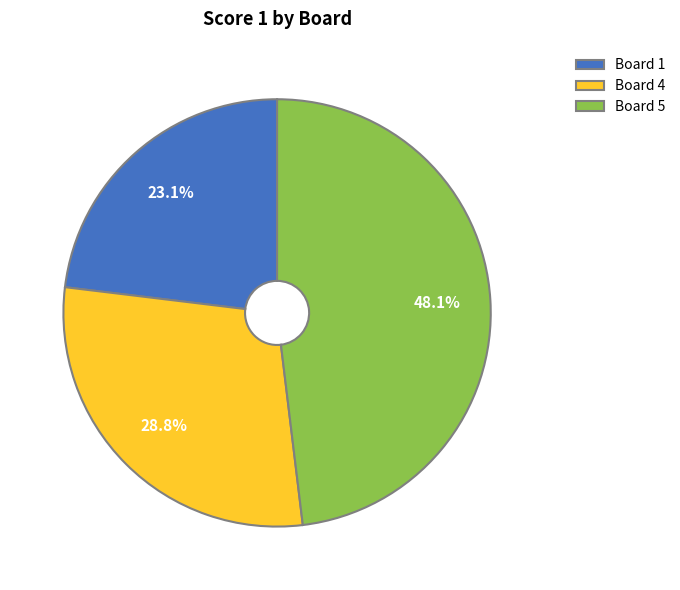

Rank the categories by value from lowest to highest.

Board 1, Board 4, Board 5